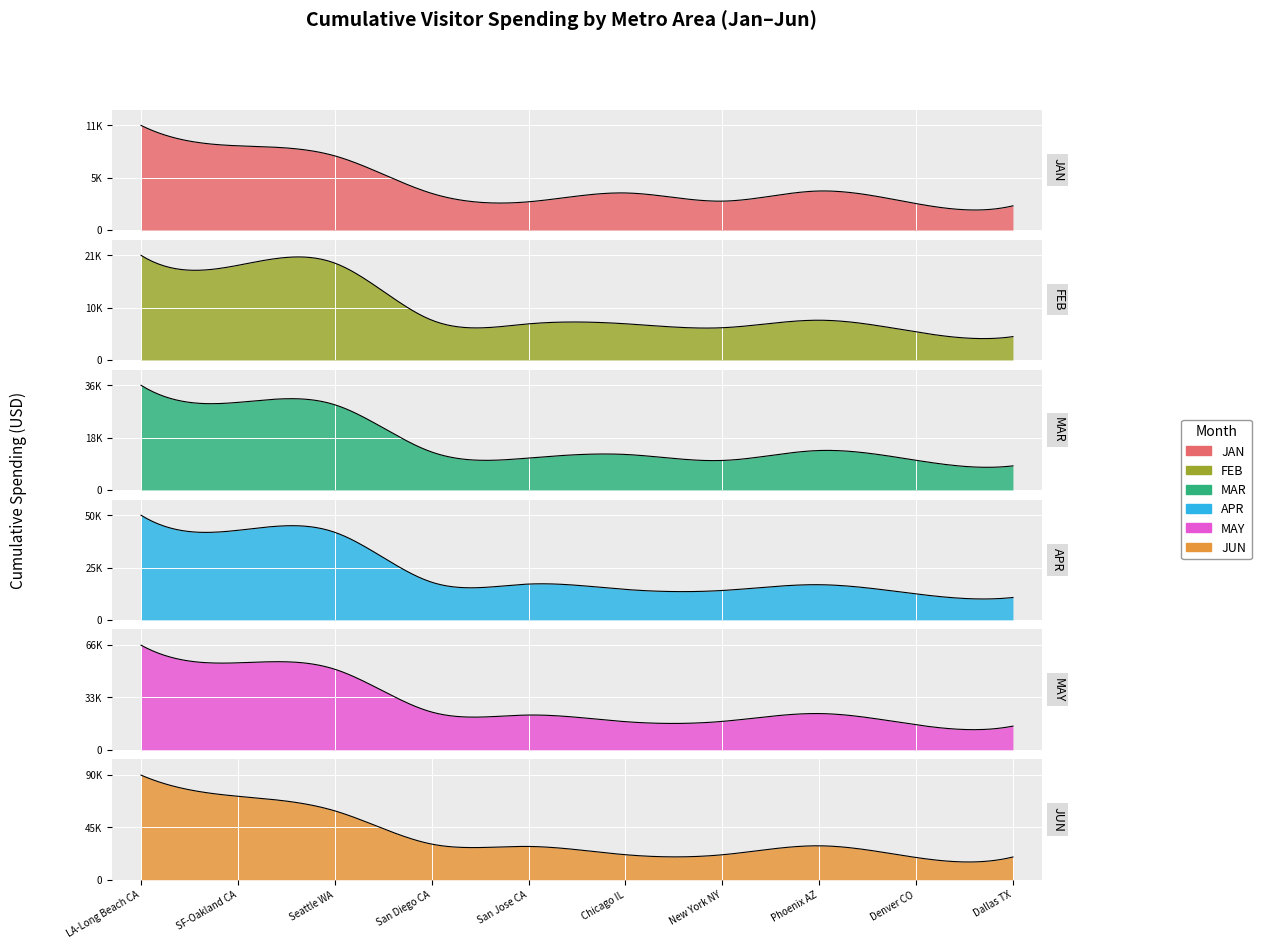

Is the value of FEB at New York-Newark-Jersey City NY-NJ greater than the value of JAN at Denver-Aurora-Centennial CO?

Yes